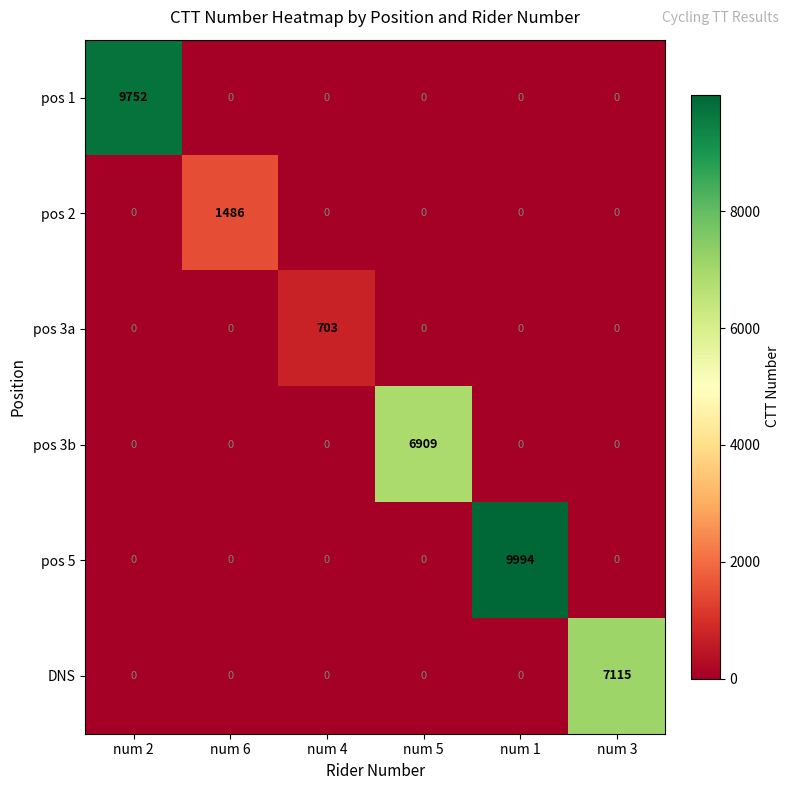

Which series has the widest spread of values?

pos 5